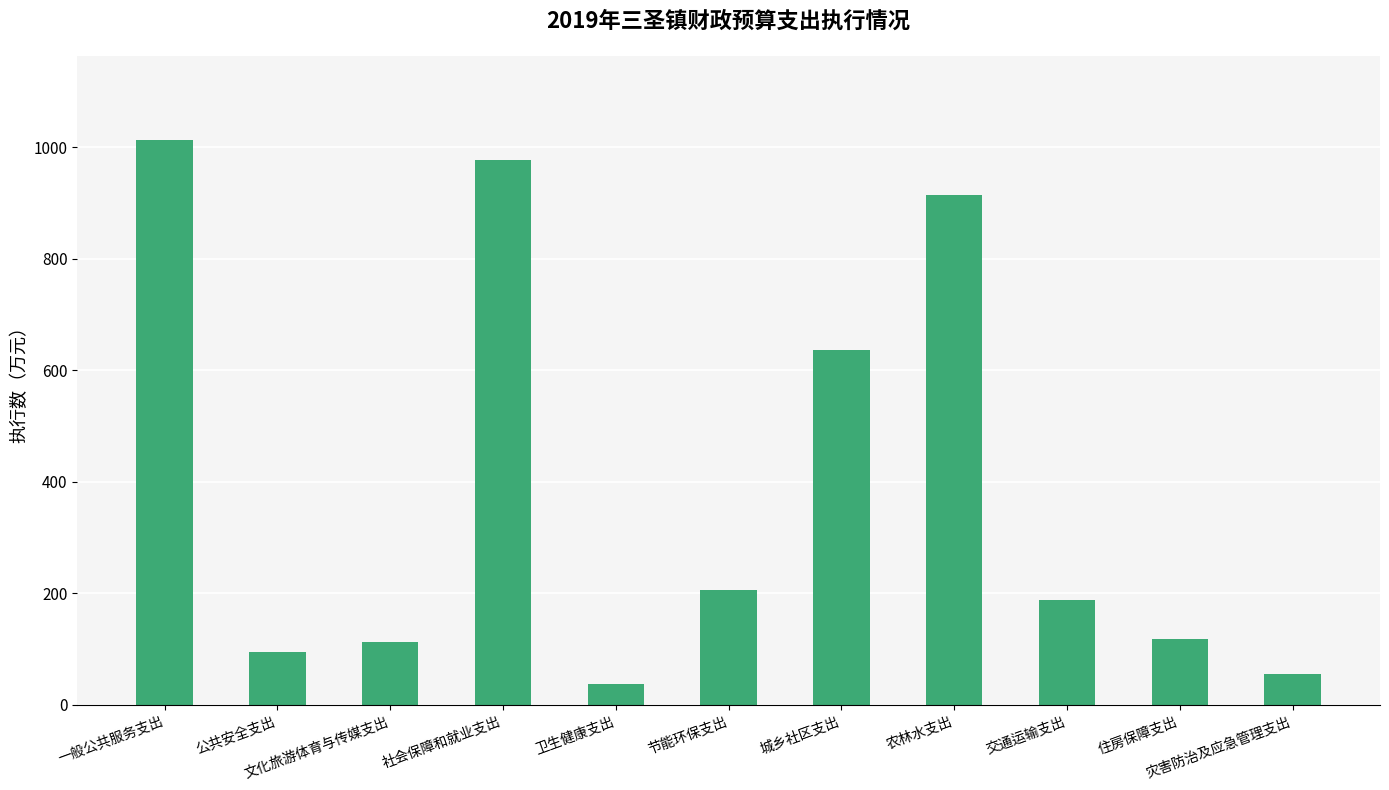

What is the change in value from 节能环保支出 to 城乡社区支出?

+431.3